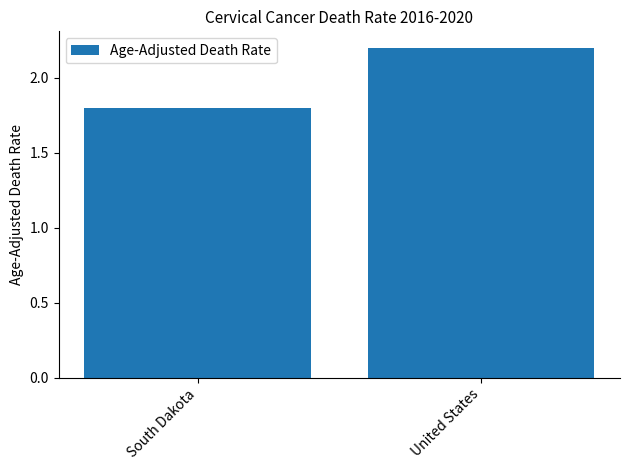

What is the difference between the values at United States and South Dakota?

0.4